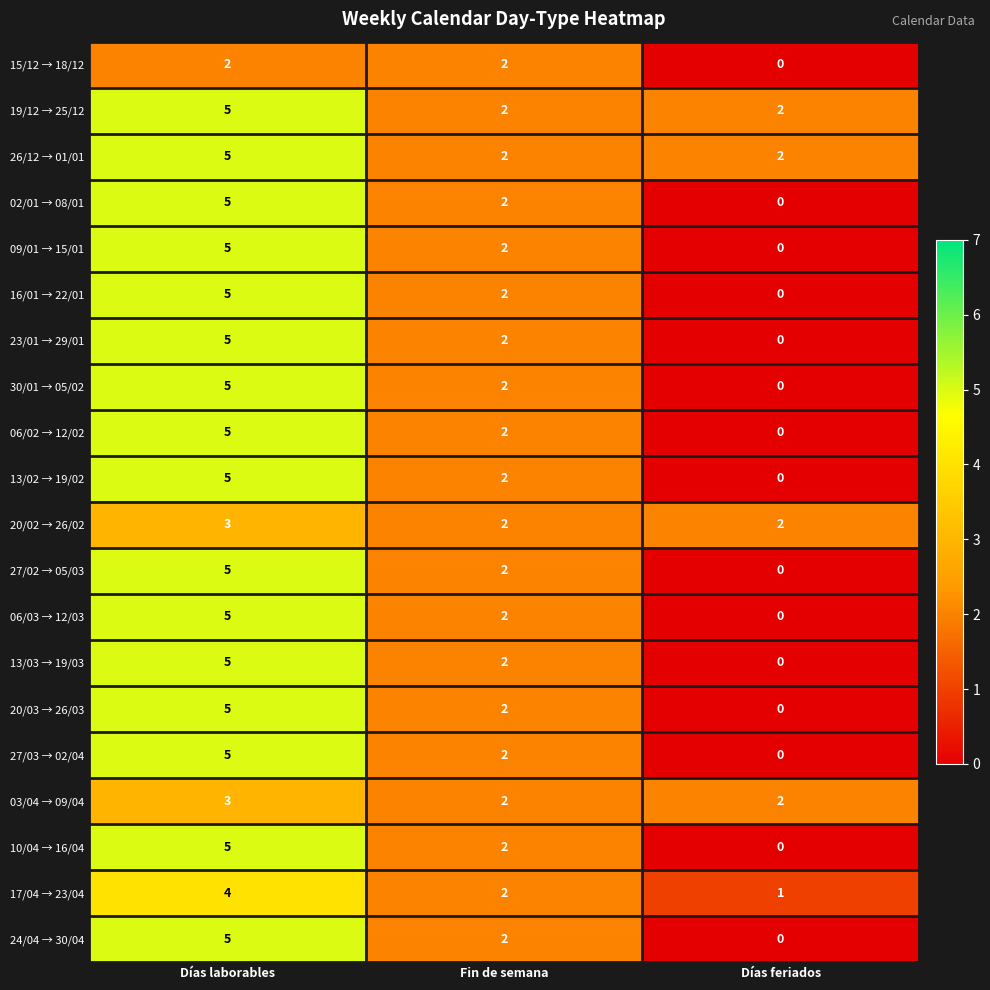

At which category is the sum across all series the highest?

Días laborables